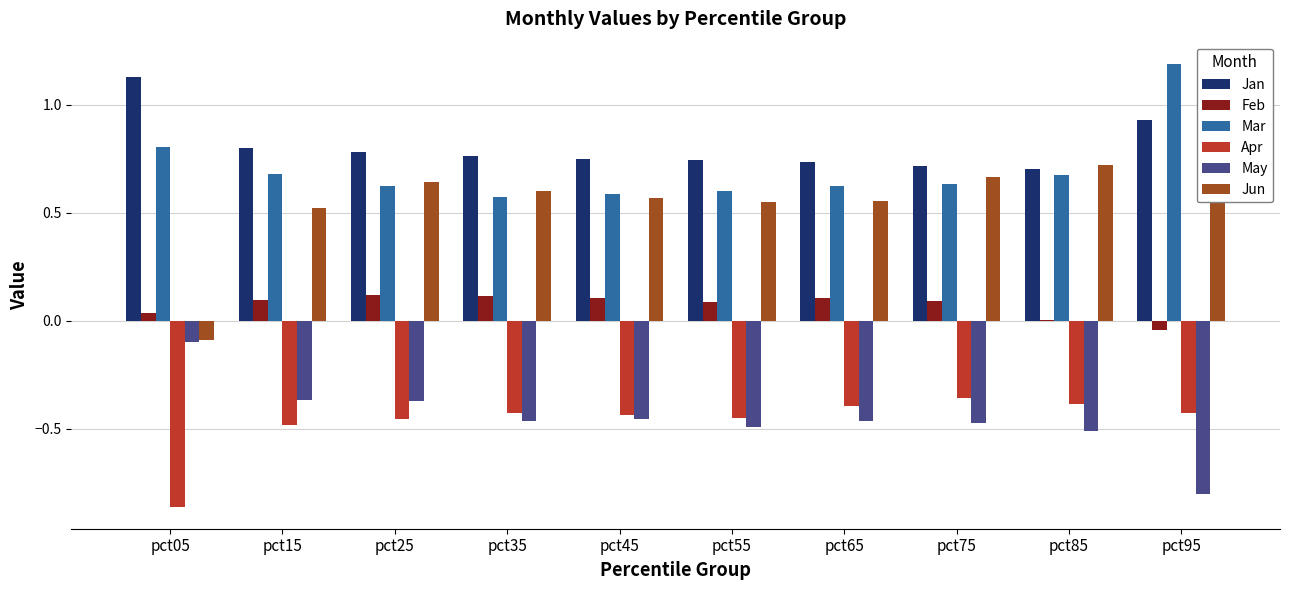

What is the difference between the Apr values at pct75 and pct05?

0.5